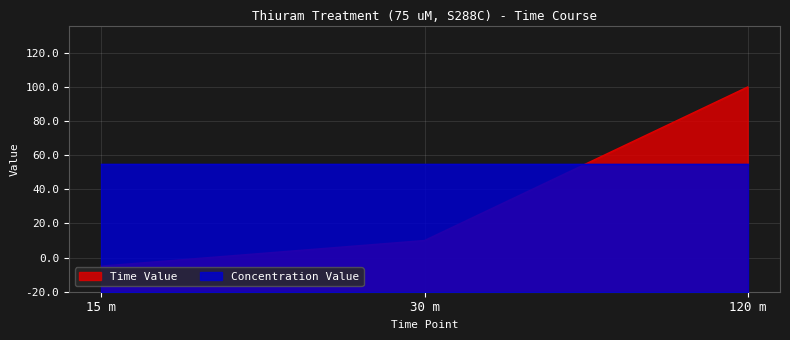

What is the approximate value at 120 m, to the nearest 10?

120